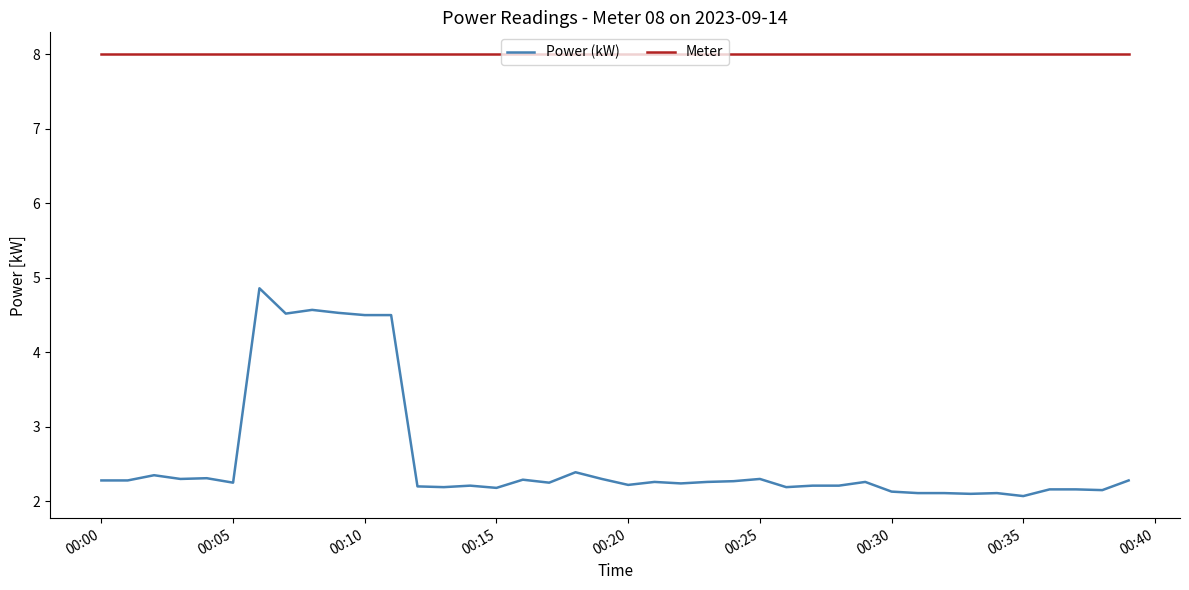

What is the lowest value of the Meter series?

8.0